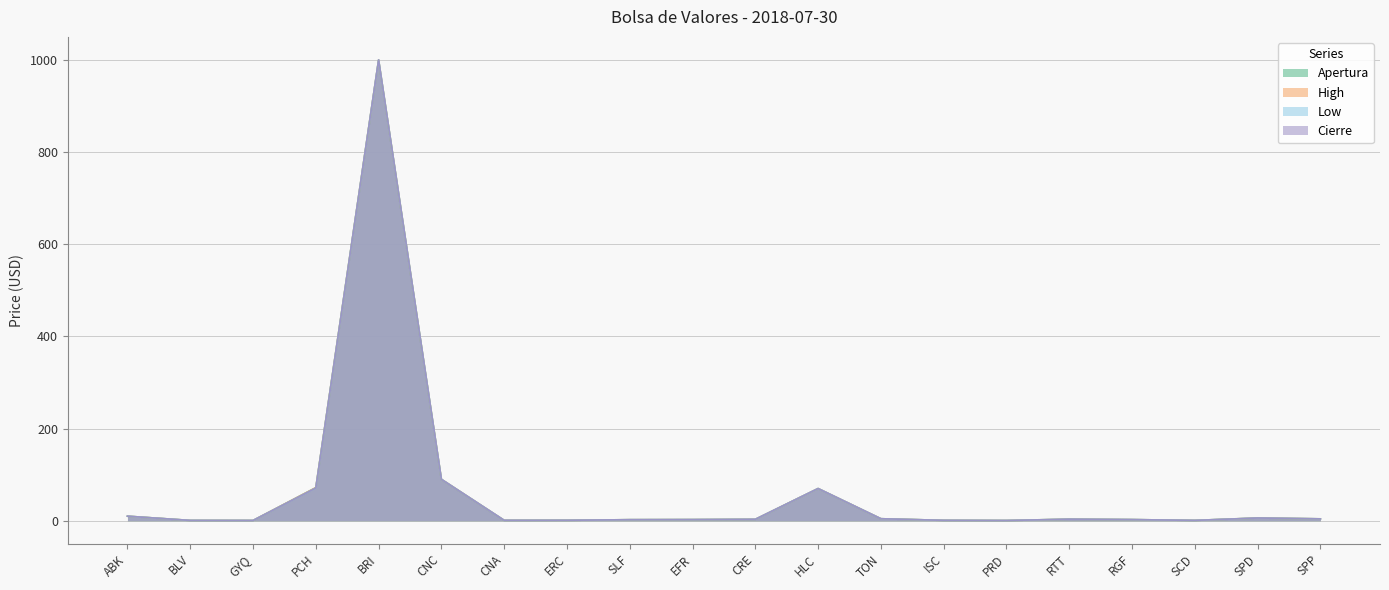

What is the sum of all Low values?

1276.3